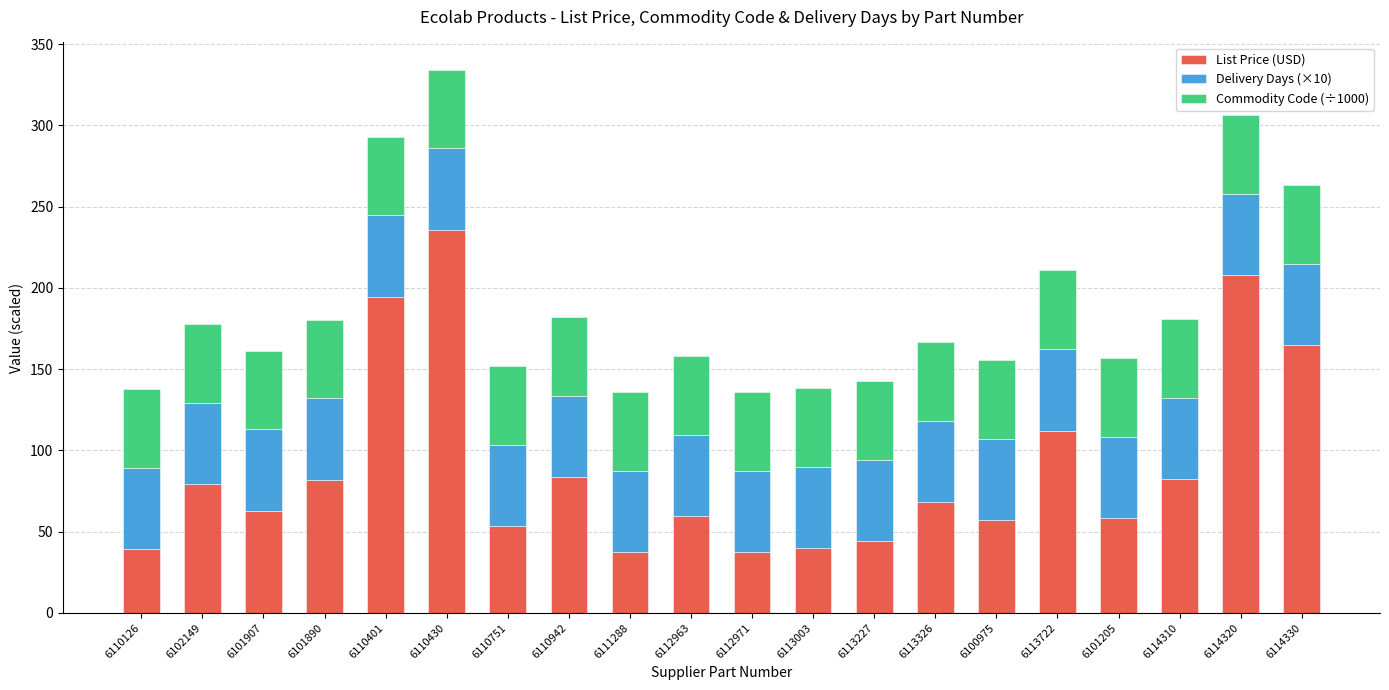

At which category is the sum across all series the highest?

6110430